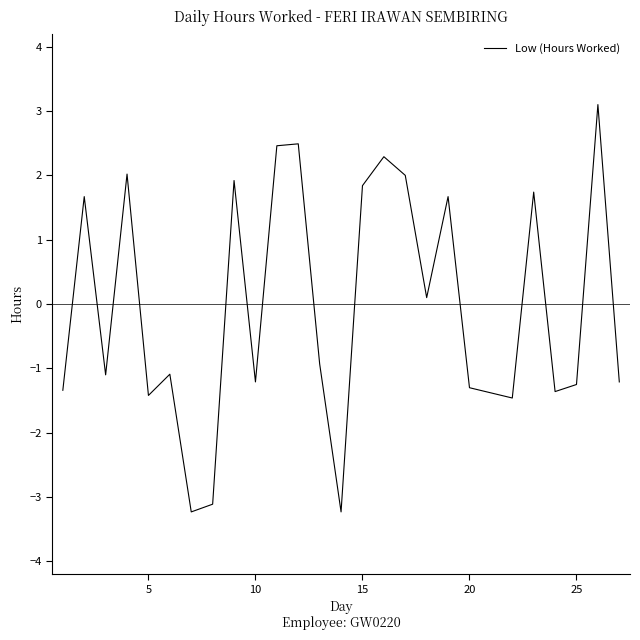

What is the minimum value shown in the chart?

-3.2